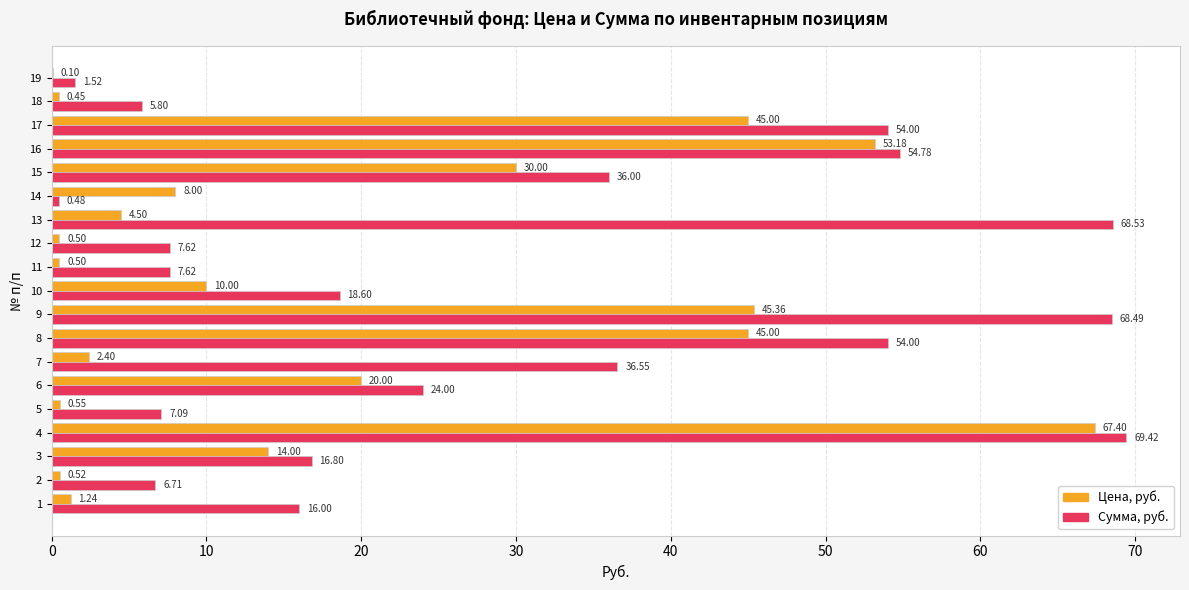

Between 3 and 14, which series saw the biggest shift?

Сумма, руб.